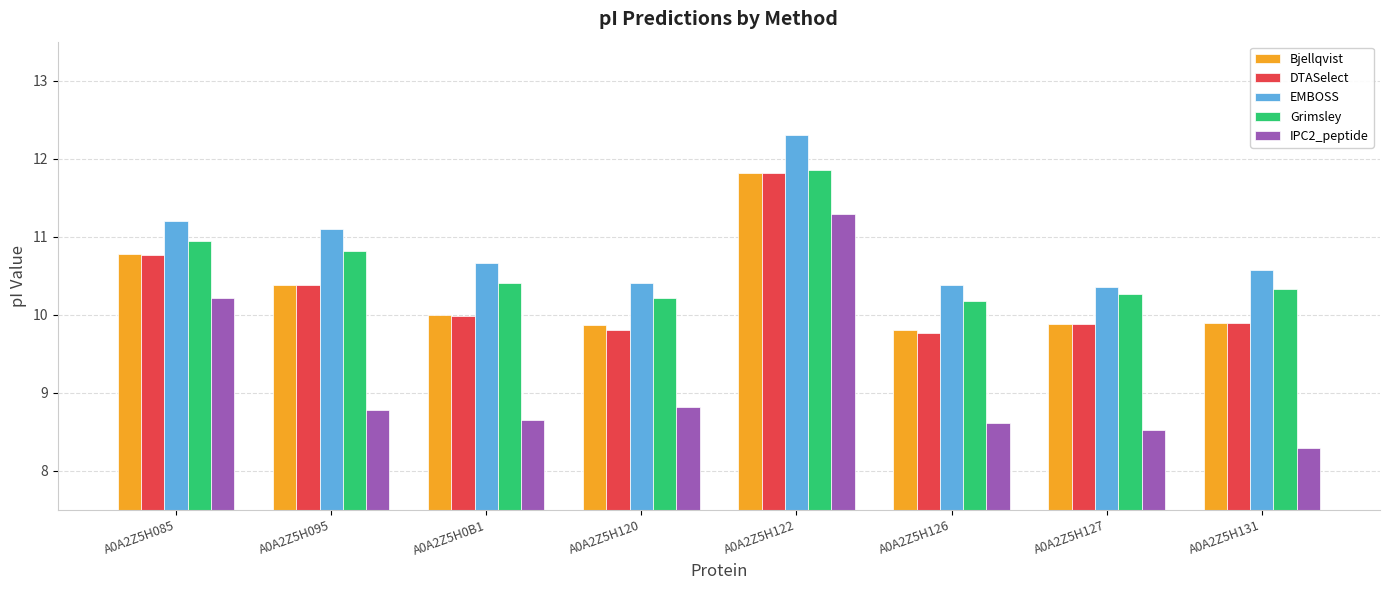

Which category has the highest value across all series?

A0A2Z5H122